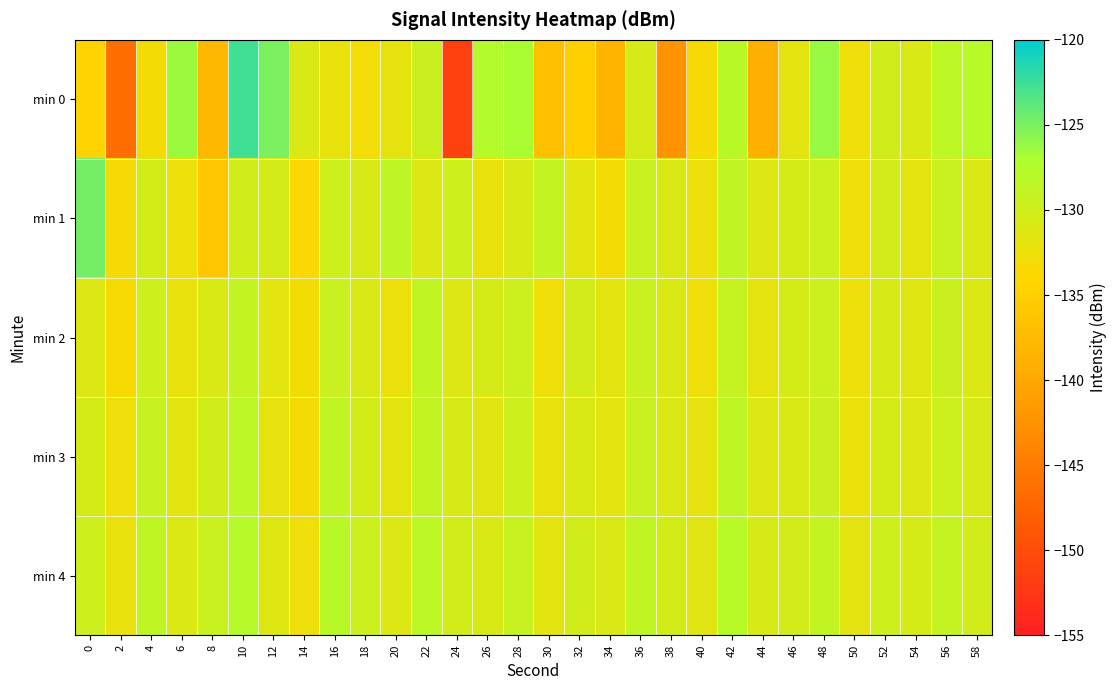

Between 4 and 14, which is larger?

14